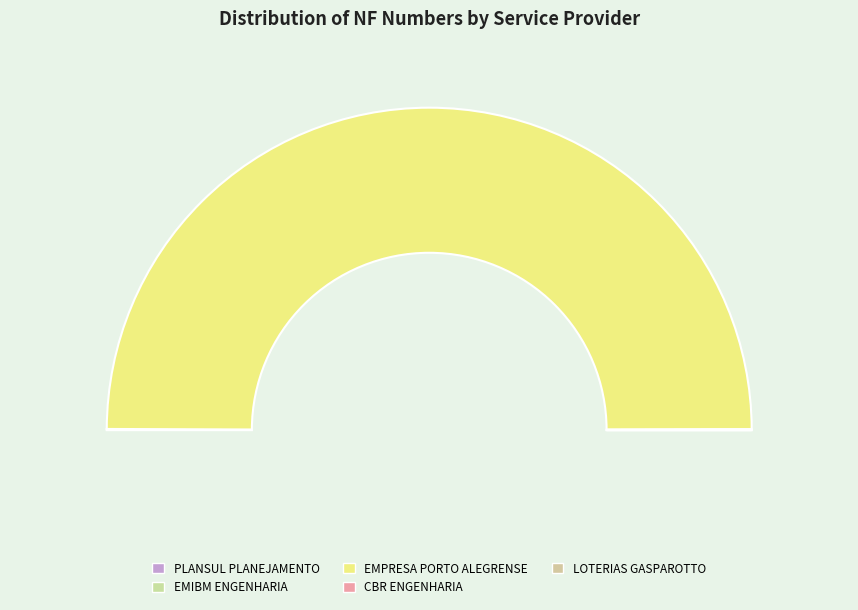

How many slices are in this pie chart?

5